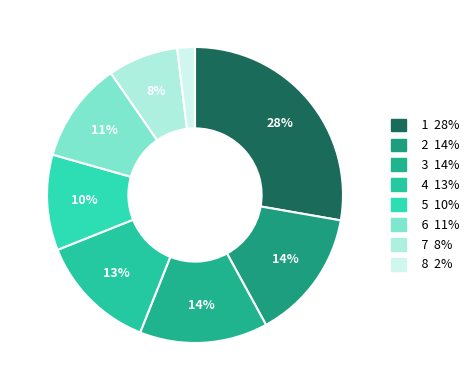

True or false: 1 accounts for 17% of the total.

False